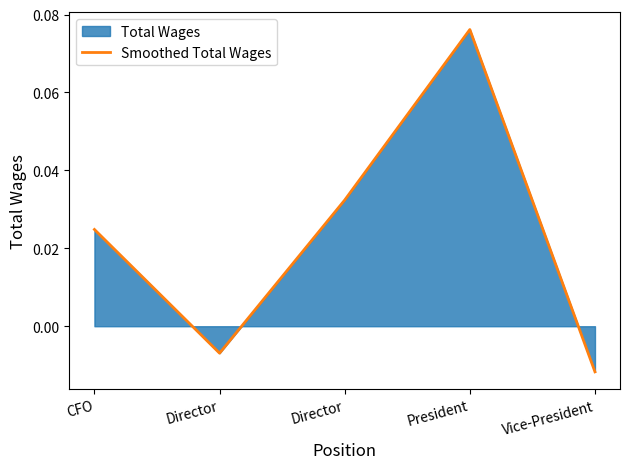

What is the sum of all values?

0.1